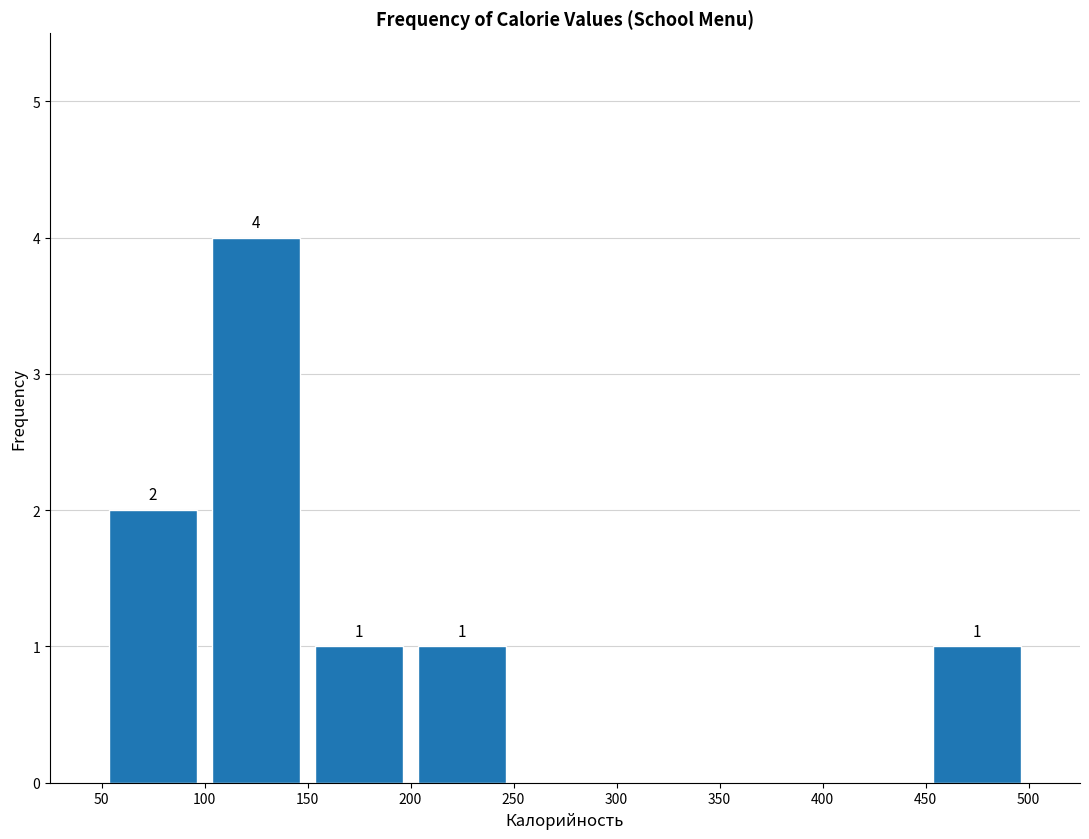

Over which range of the x-axis is the bar tallest?

100 to 150